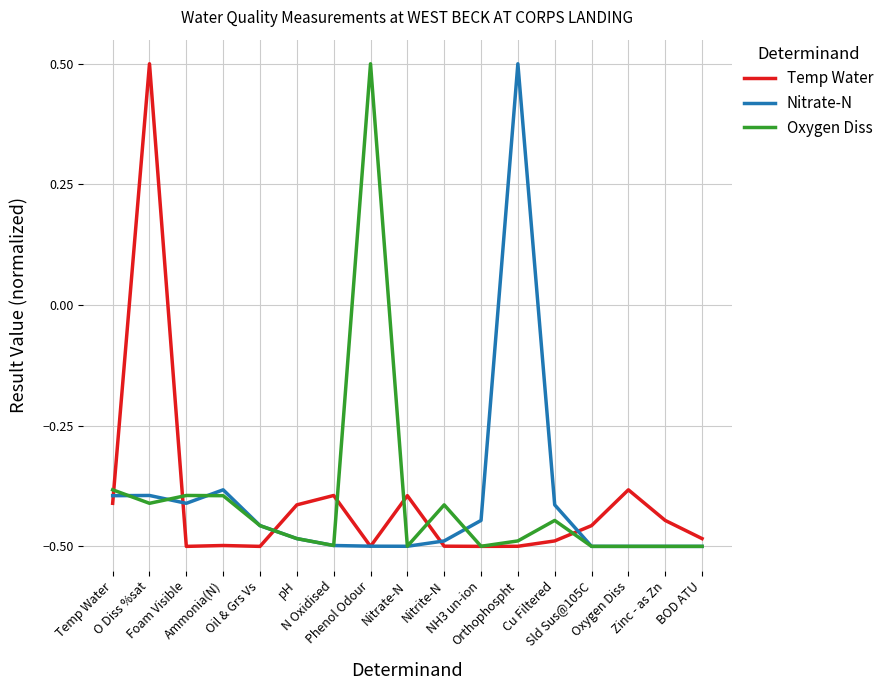

The value of Temp Water at Sld Sus@105C is -0.3. True or false?

False